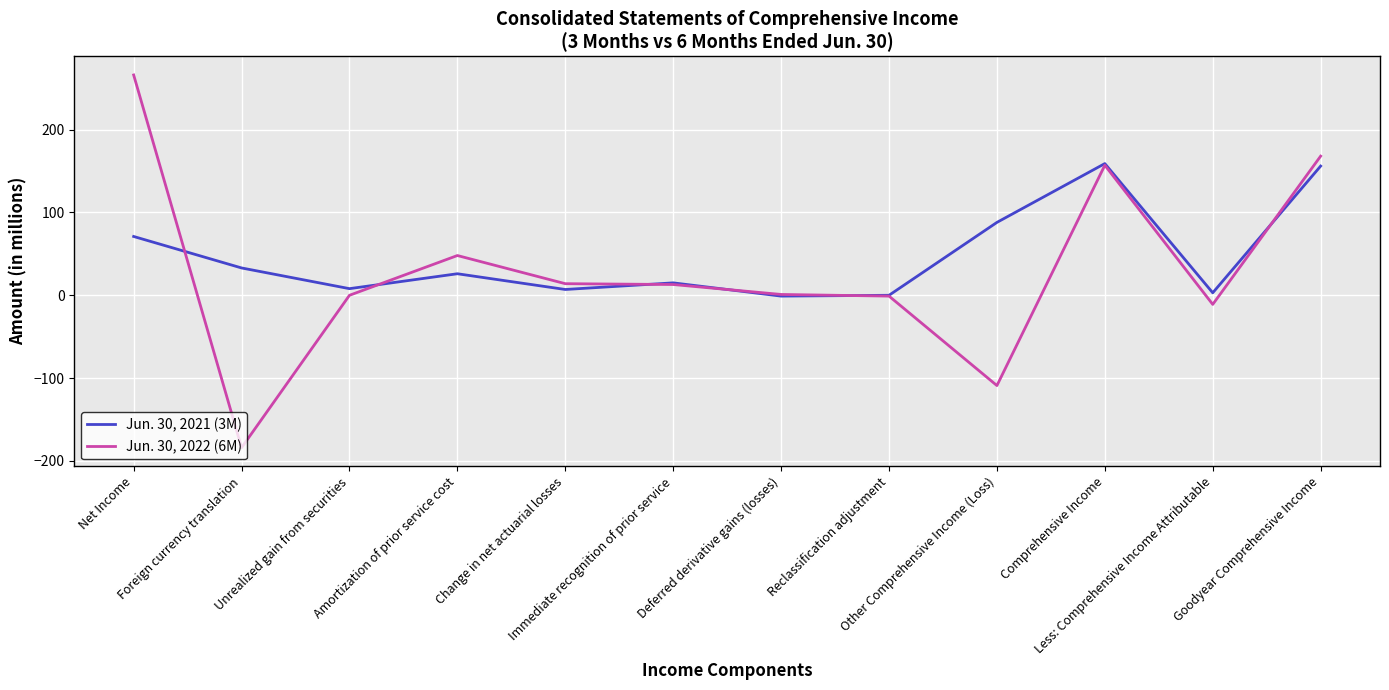

How many lines are shown in the chart?

2